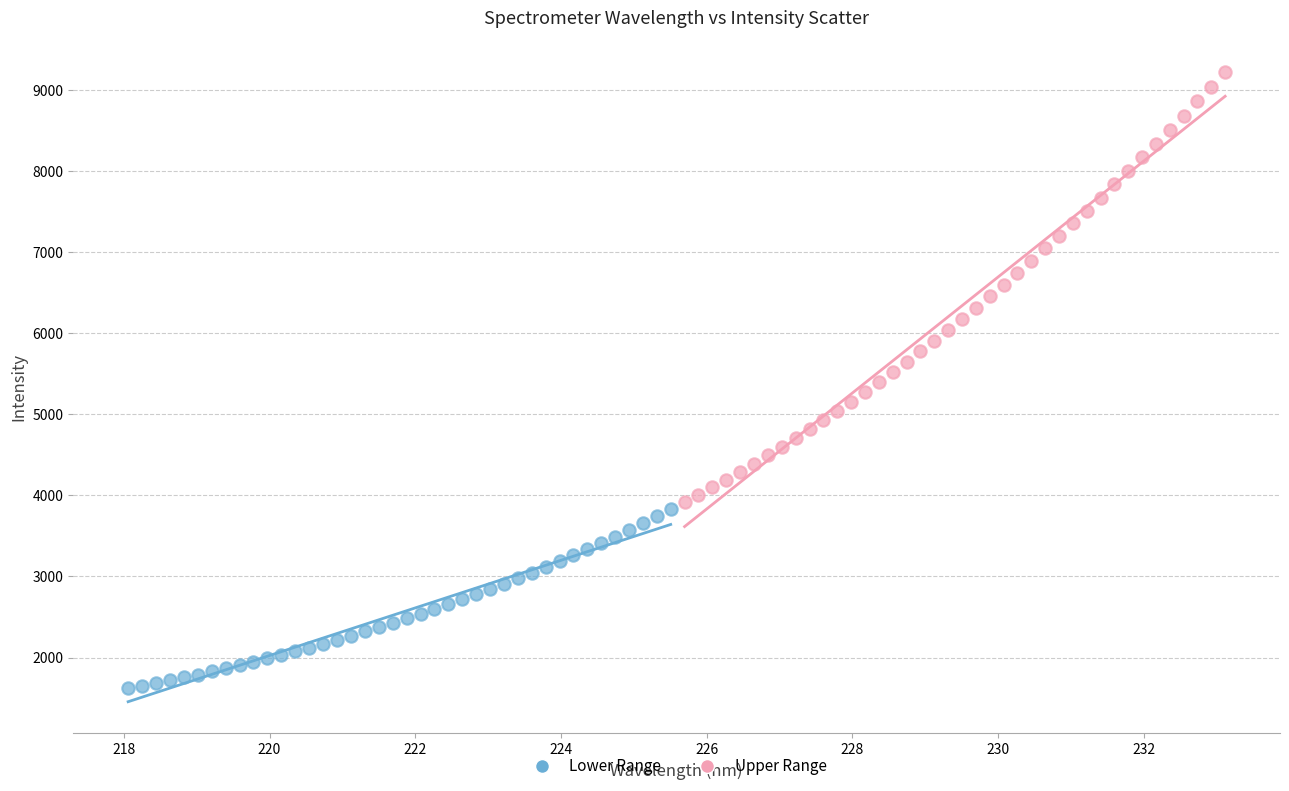

Which series reaches the maximum Y coordinate?

Upper Range